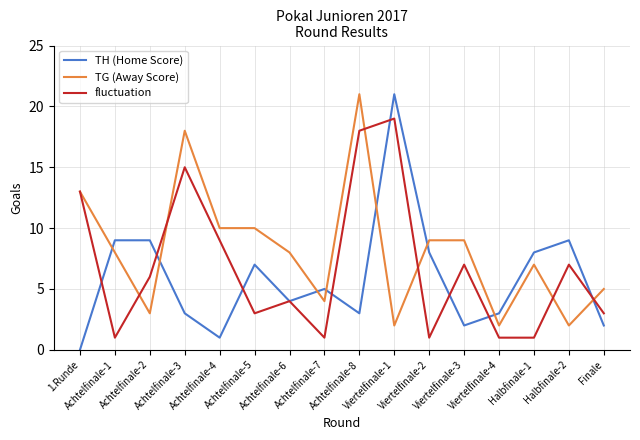

Which series has the largest total across all categories?

TG (Away Score)